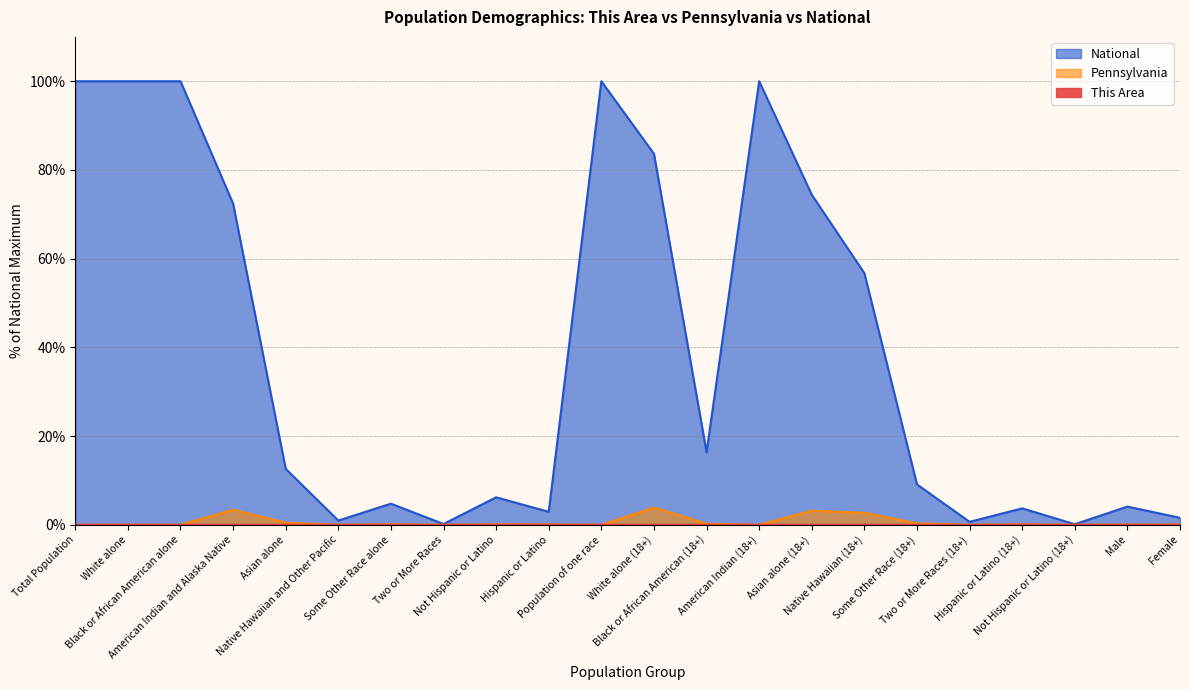

At Some Other Race (18+), list the series in order from smallest to largest.

This Area, Pennsylvania, National